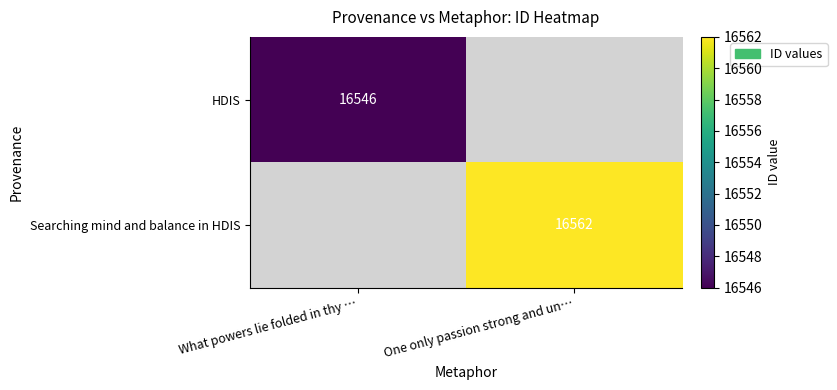

True or false: HDIS has a value of 16546 at What powers lie folded in thy ….

True